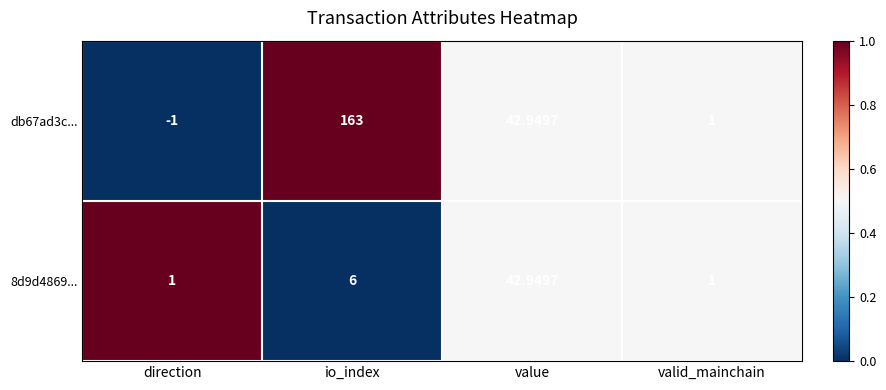

At how many categories does at least one series exceed 0?

4